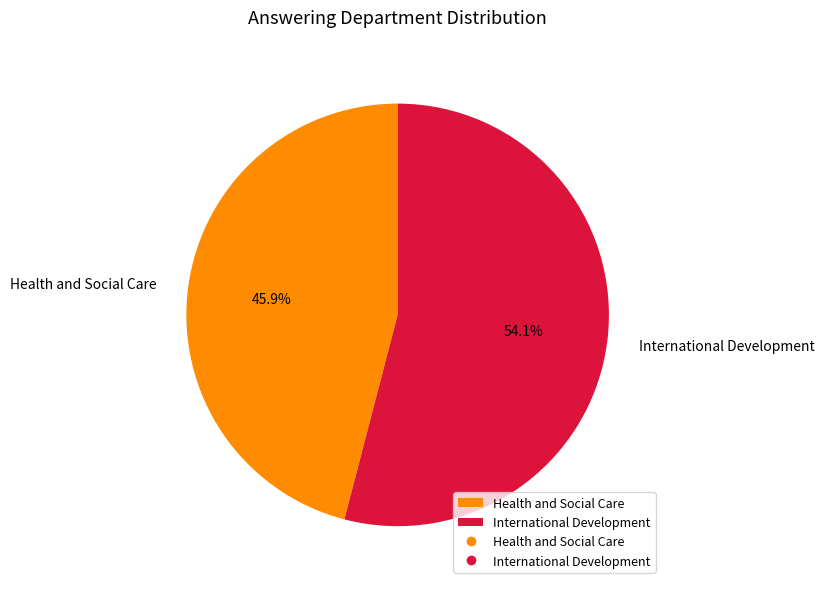

Does Health and Social Care represent more than half of the total?

No